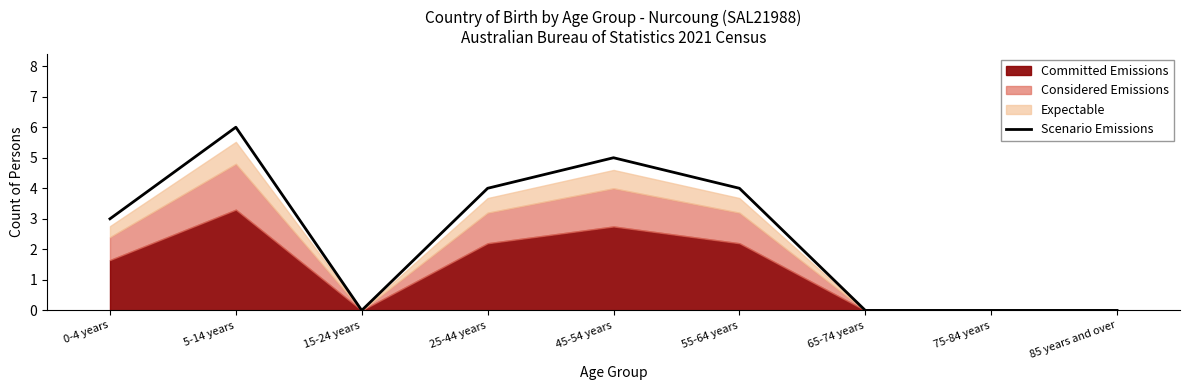

True or false: the data has more than 2 interior local peaks.

False